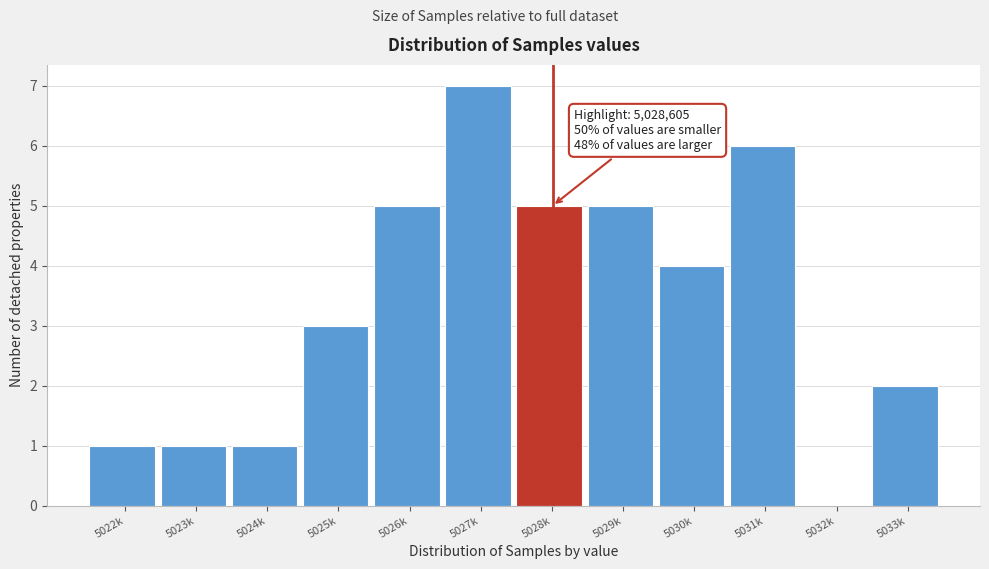

Reading left to right, transcribe all the data shown in this chart.

5022k=1	5023k=1	5024k=1	5025k=3	5026k=5	5027k=7	5028k=5	5029k=5	5030k=4	5031k=6	5032k=0	5033k=2